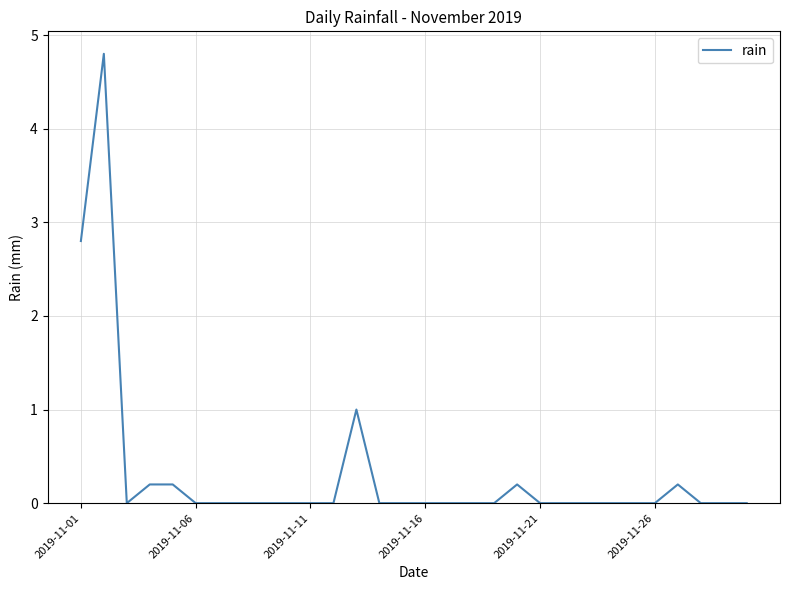

What is the maximum value shown in the chart?

4.8